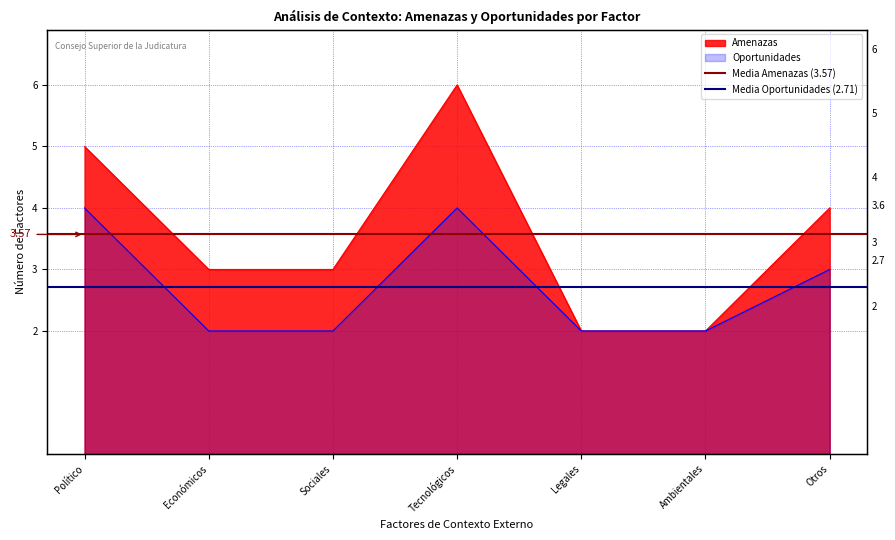

What is the value of the Media Amenazas (3.57) point at the 1st from the left?

3.6